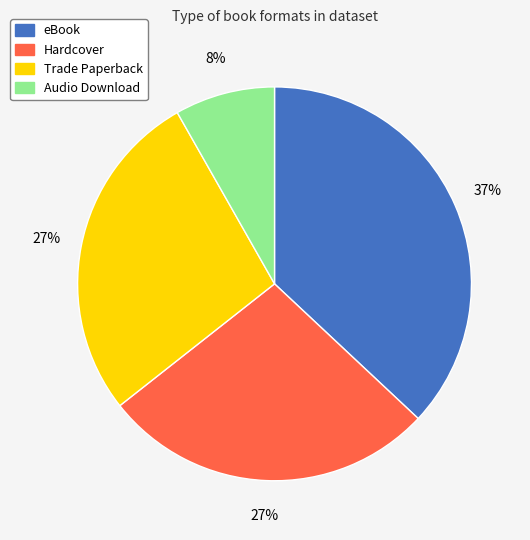

Which has a higher value, Audio Download or Trade Paperback?

Trade Paperback